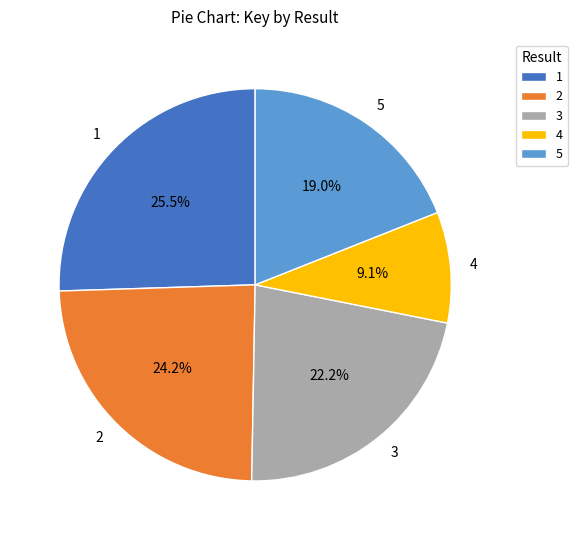

To the nearest percent, what is the combined percentage of 2 and 4?

33%